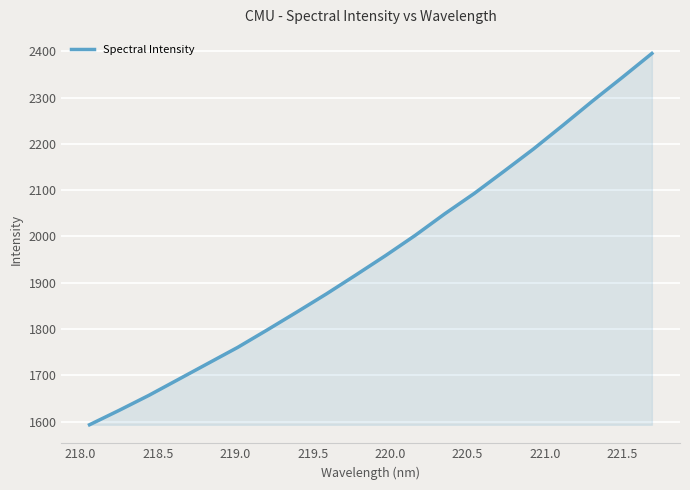

What is the greatest value displayed?

2395.3